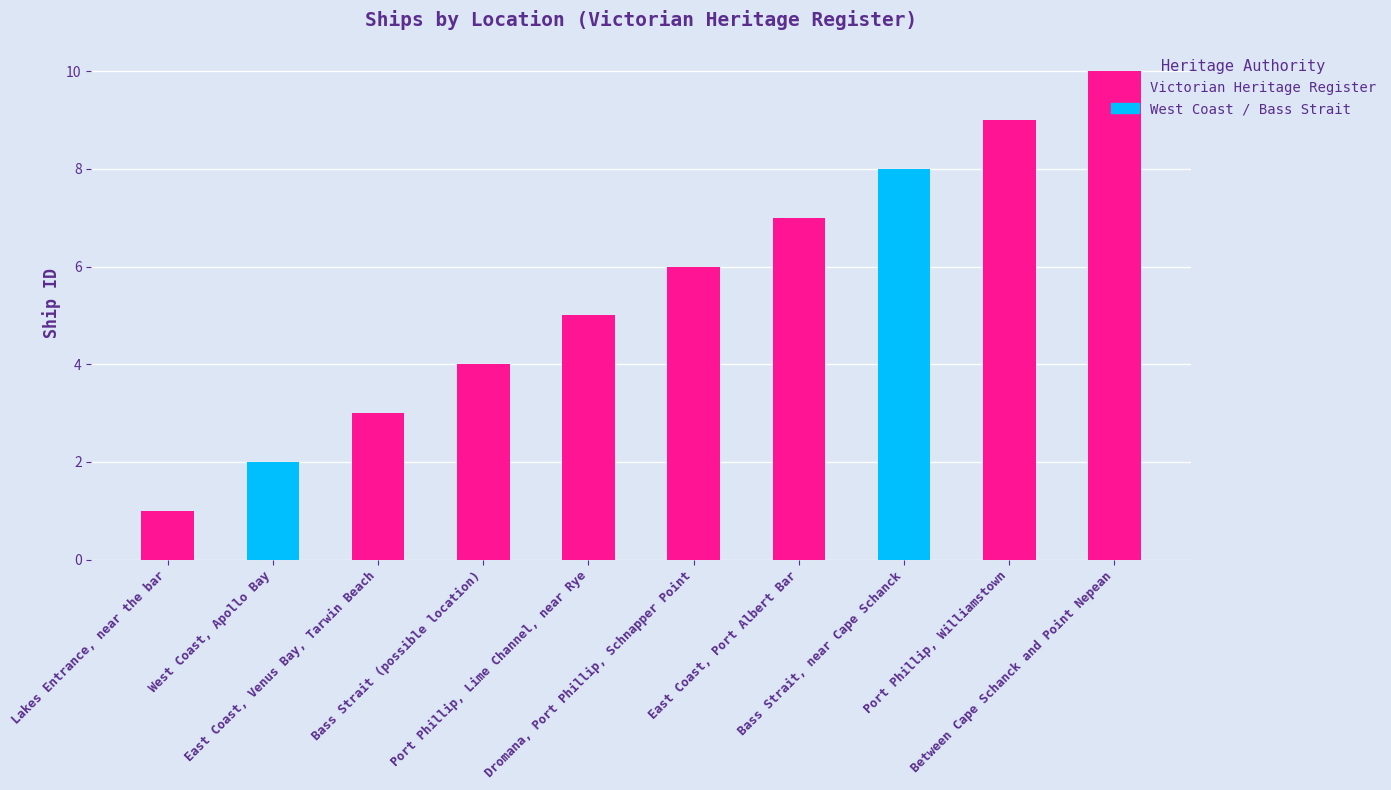

Are the bars grouped side by side (vs. stacked)?

No